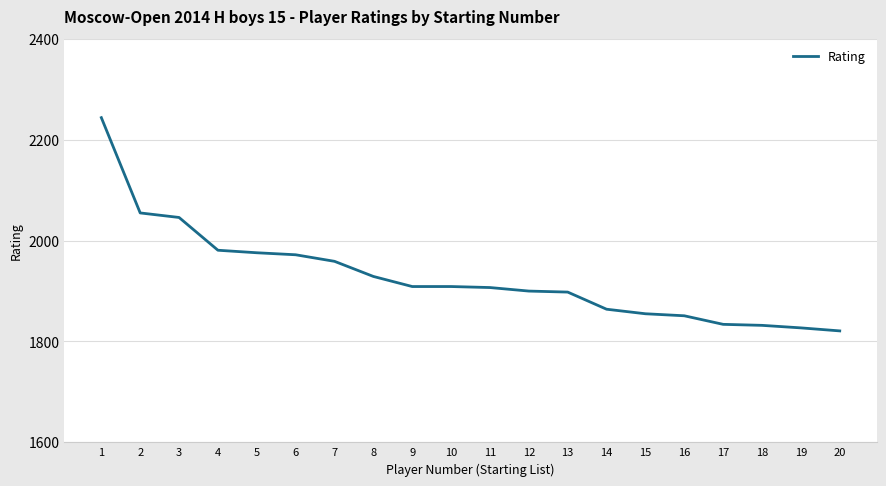

What is the approximate value at 3?

2046